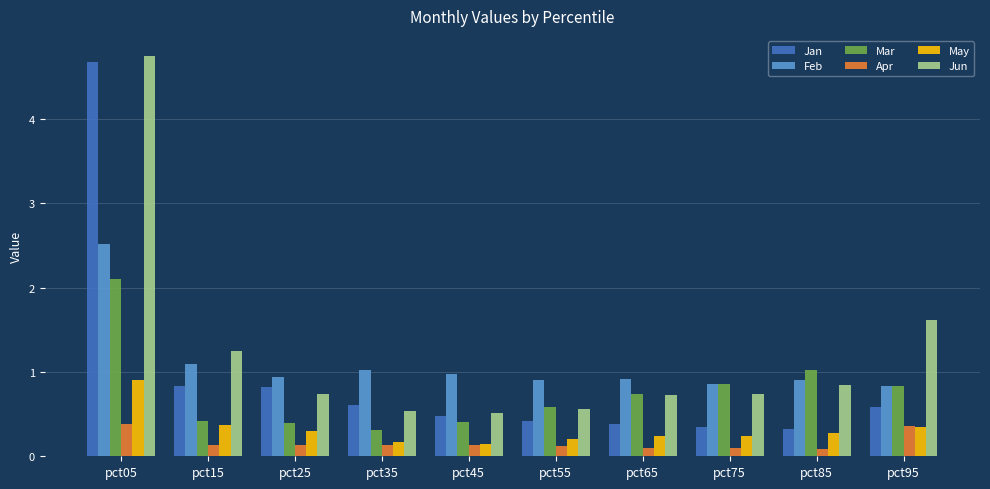

How many bars are there in total?

60